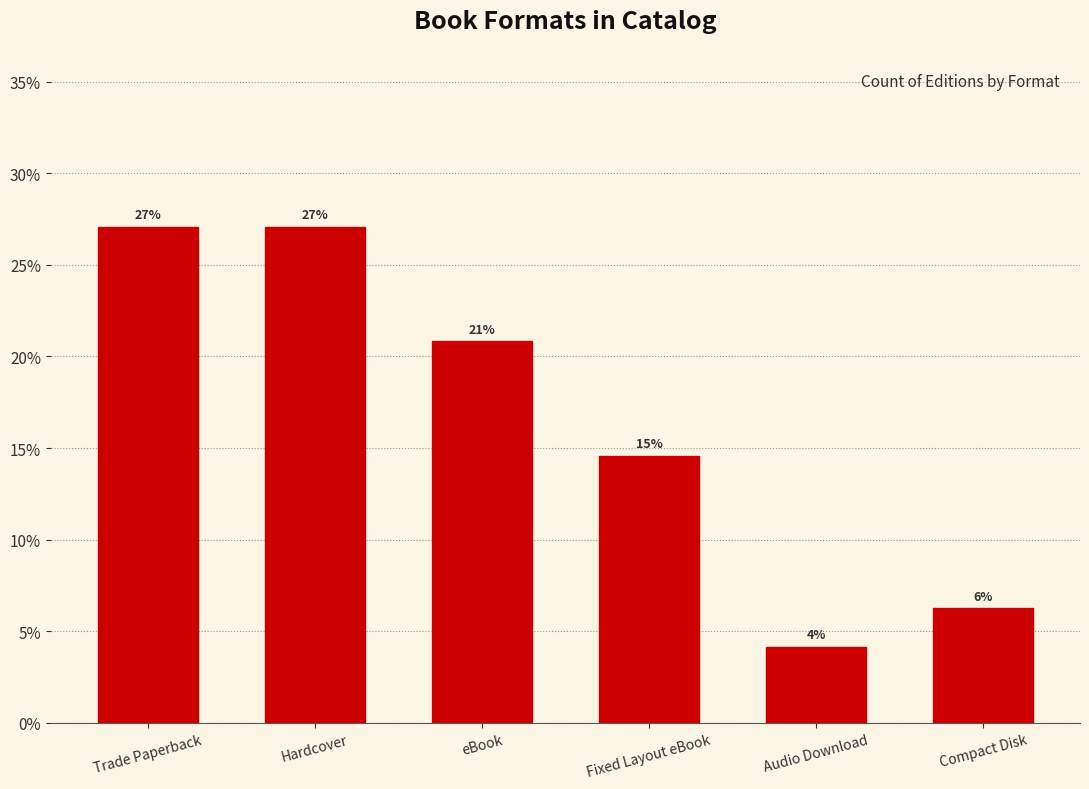

The value at Fixed Layout eBook is 0.3. True or false?

False